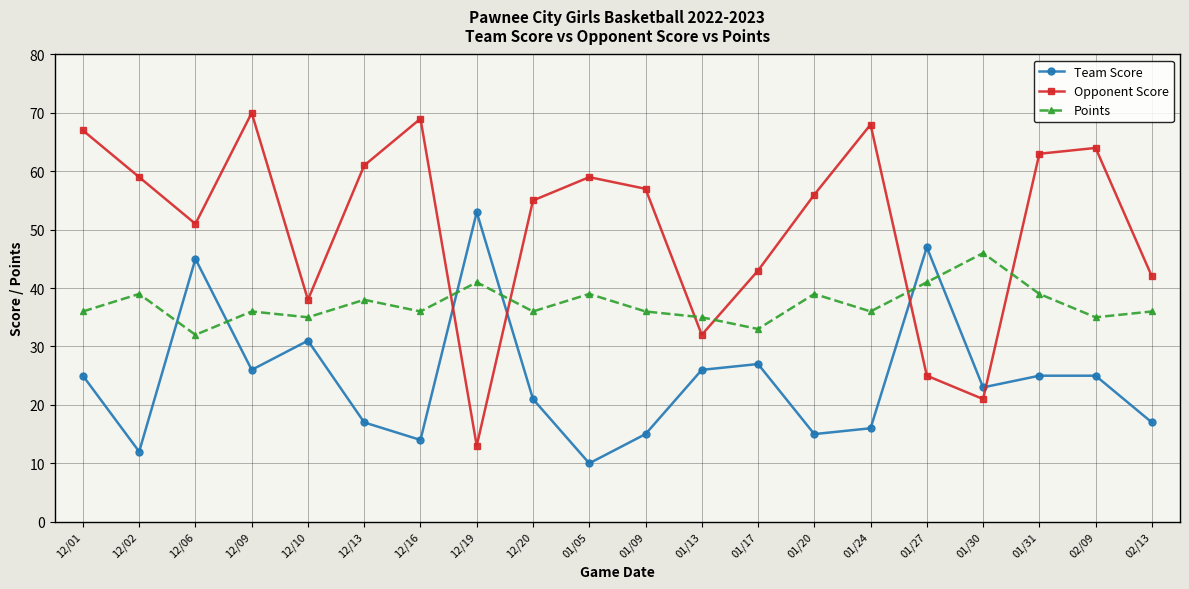

Reading left to right, transcribe all the data shown in this chart.

Team Score: 12/01=25	12/02=12	12/06=45	12/09=26	12/10=31	12/13=17	12/16=14	12/19=53	12/20=21	01/05=10	01/09=15	01/13=26	01/17=27	01/20=15	01/24=16	01/27=47	01/30=23	01/31=25	02/09=25	02/13=17
Opponent Score: 12/01=67	12/02=59	12/06=51	12/09=70	12/10=38	12/13=61	12/16=69	12/19=13	12/20=55	01/05=59	01/09=57	01/13=32	01/17=43	01/20=56	01/24=68	01/27=25	01/30=21	01/31=63	02/09=64	02/13=42
Points: 12/01=36	12/02=39	12/06=32	12/09=36	12/10=35	12/13=38	12/16=36	12/19=41	12/20=36	01/05=39	01/09=36	01/13=35	01/17=33	01/20=39	01/24=36	01/27=41	01/30=46	01/31=39	02/09=35	02/13=36